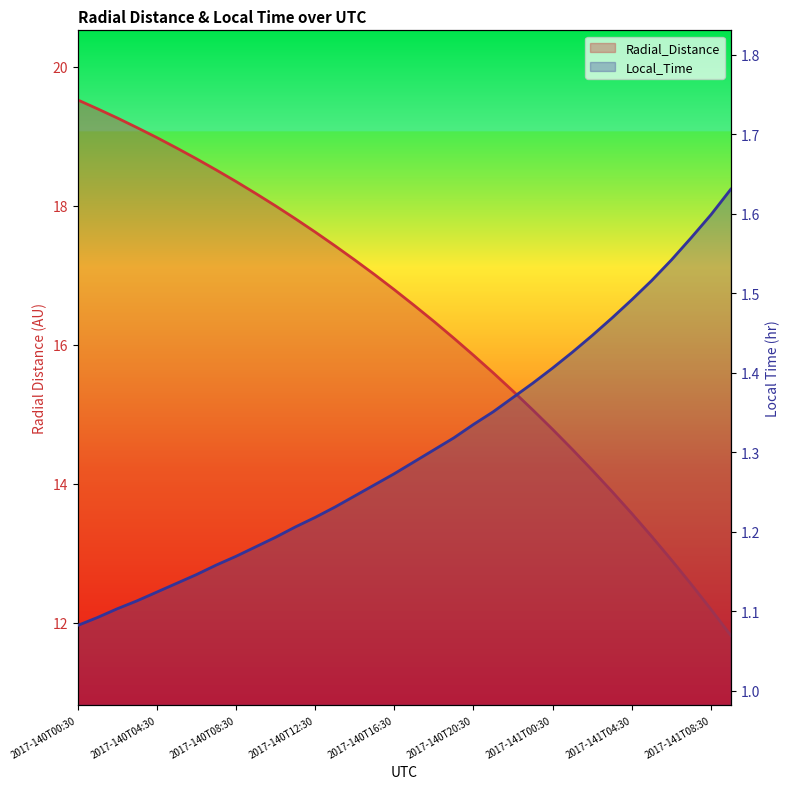

What are all the series names shown in the legend?

Radial_Distance, Local_Time